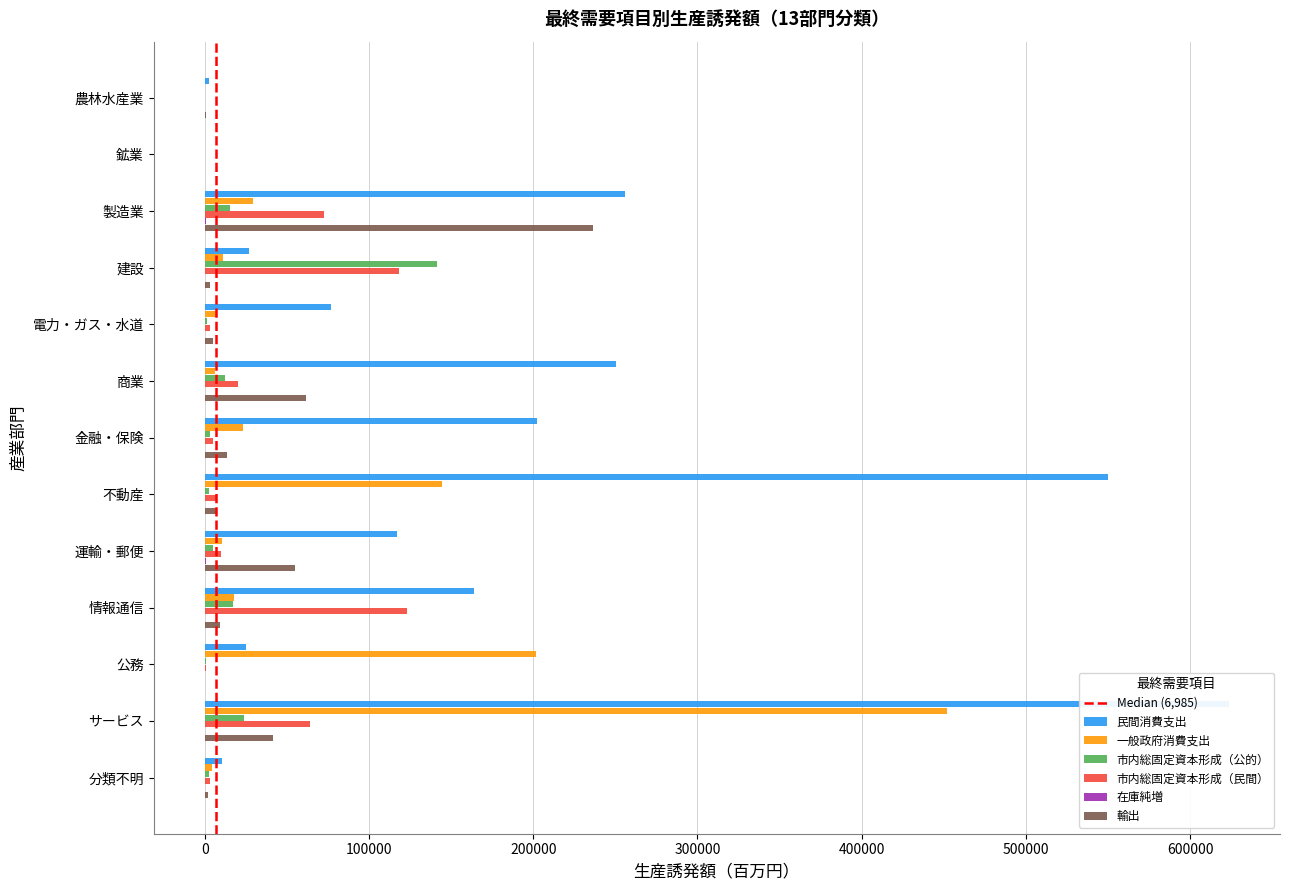

Is it true that 一般政府消費支出 equals 201803.2 at 公務?

True